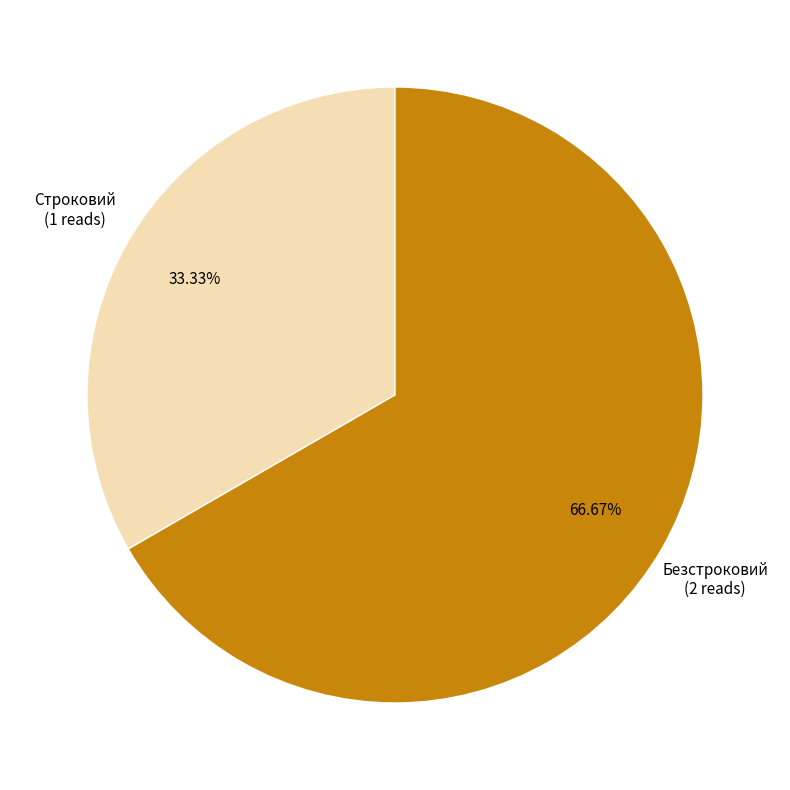

Is there any slice that represents more than half of the pie?

Yes